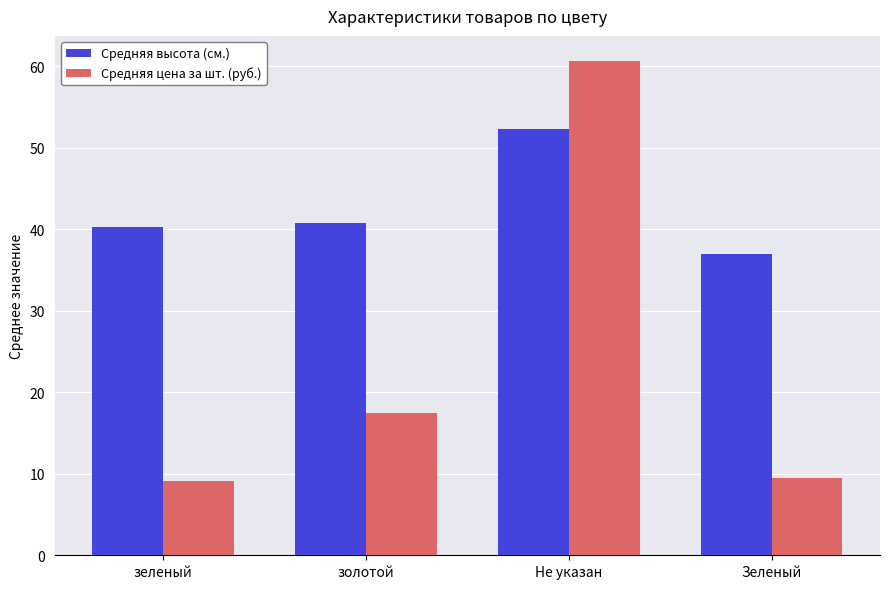

Between золотой and Не указан, which series saw the biggest shift?

Средняя цена за шт. (руб.)